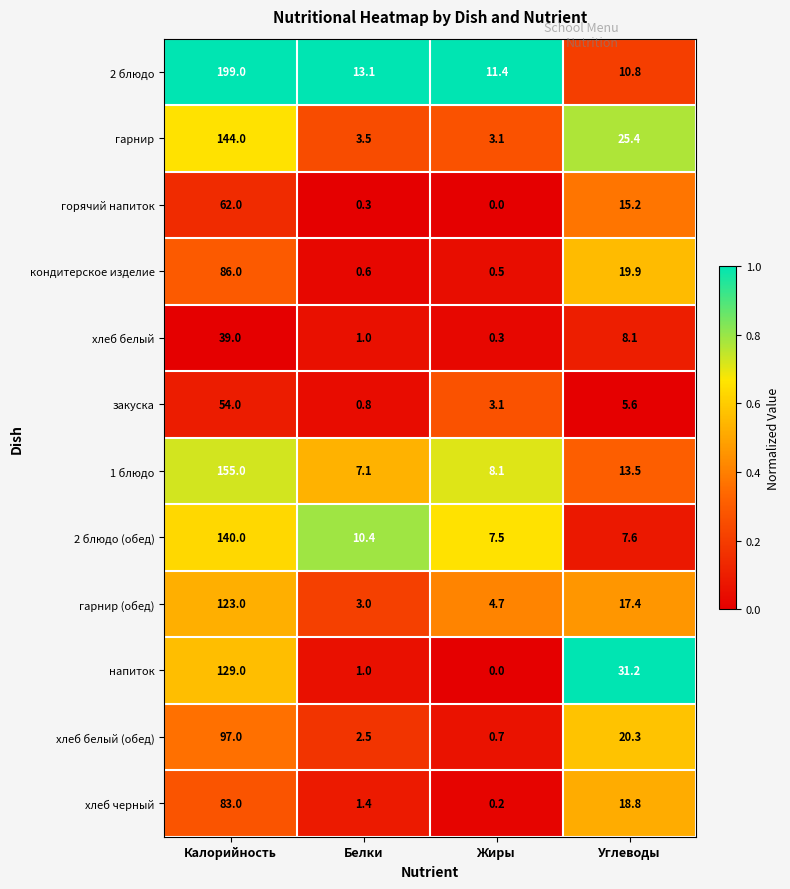

Between Белки and Углеводы, which series saw the biggest shift?

напиток